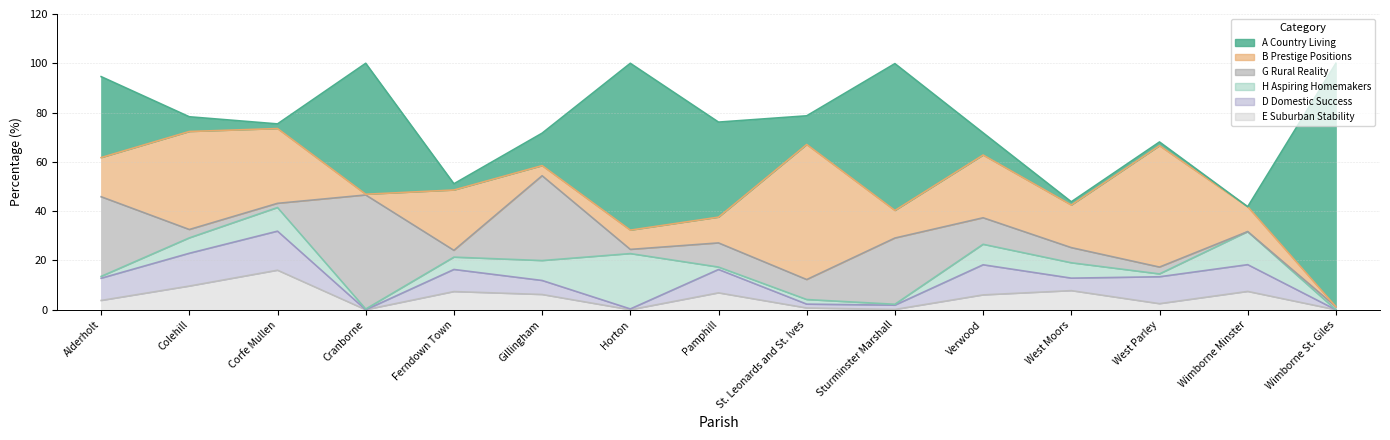

What is the value of the G Rural Reality point at the 3rd from the left?

1.7